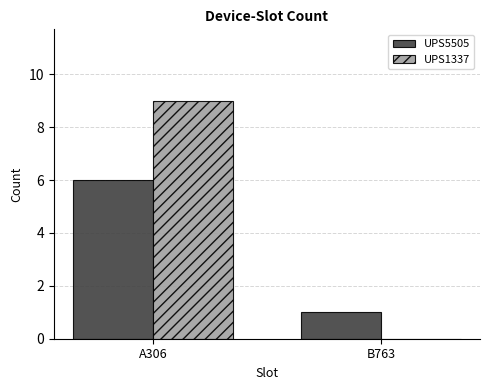

What is the total value across all series at A306?

15